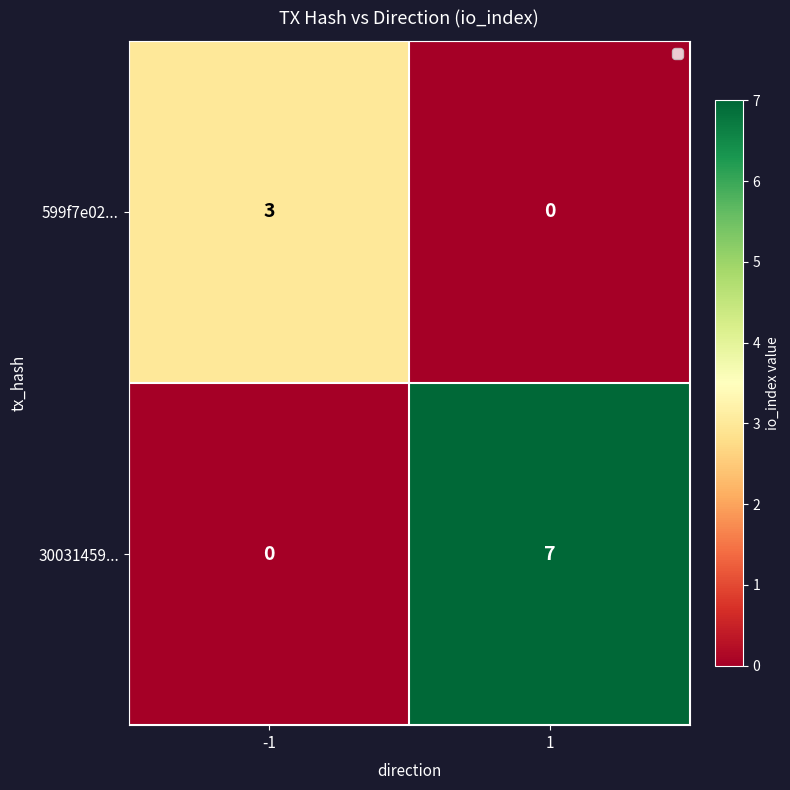

Which category has the highest value across all series?

1